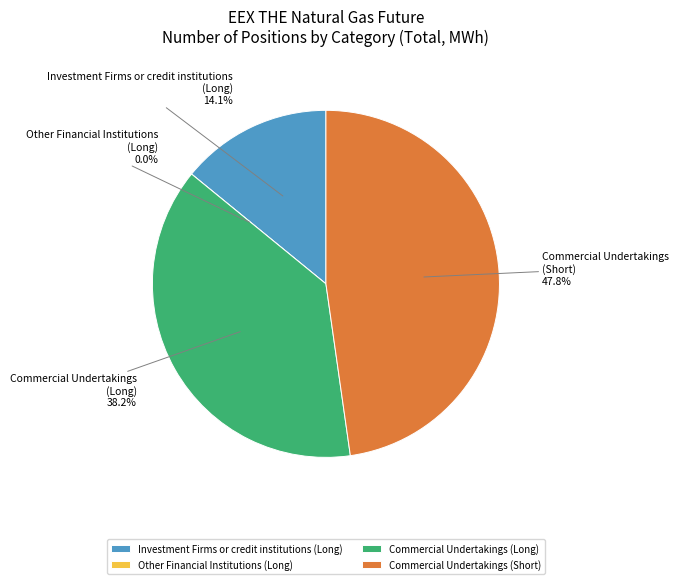

To the nearest percent, what portion does Commercial Undertakings (Short) represent?

48%